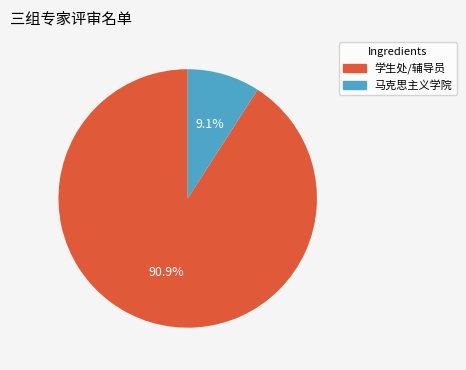

What is the total percentage of 马克思主义学院 and 学生处/辅导员?

100.0%